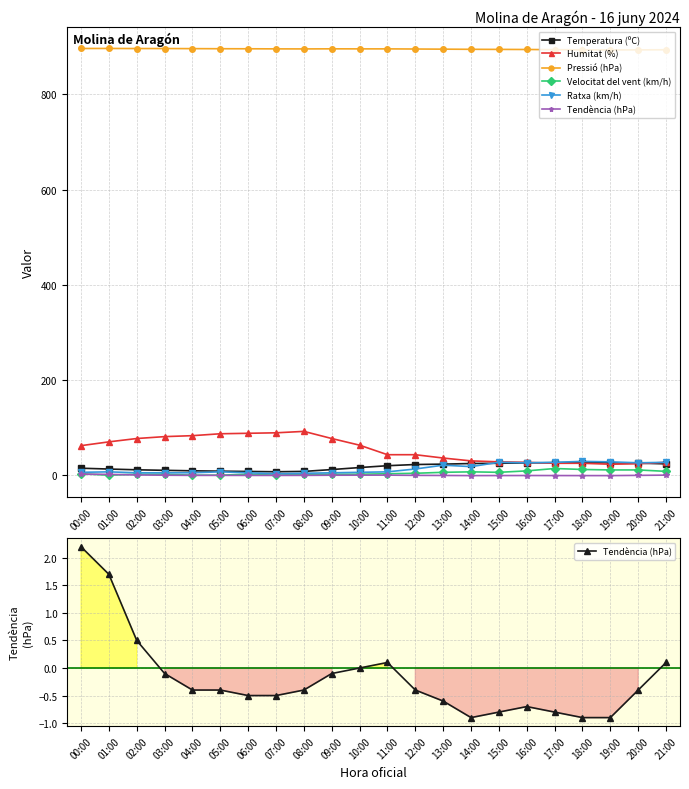

What is the difference between the highest and lowest values at 03:00?

896.4